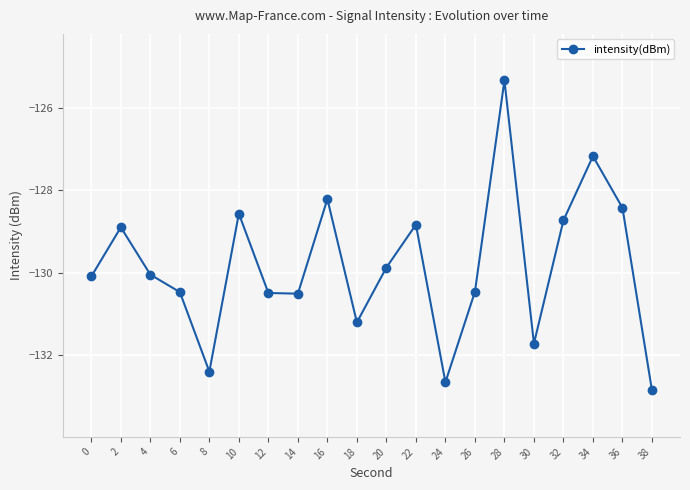

Between 32 and 16, which is larger?

16